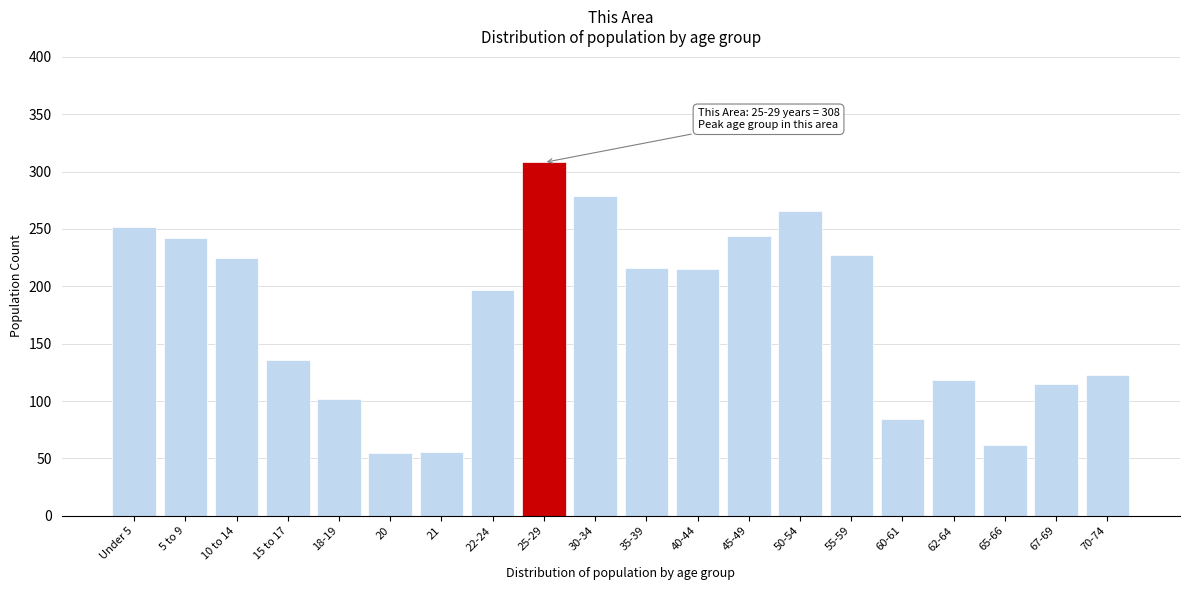

What is the average value?

176